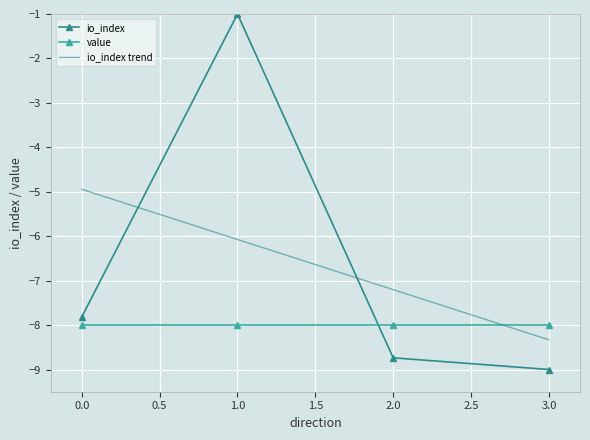

Where do value and io_index first cross each other?

1.0 and 2.0